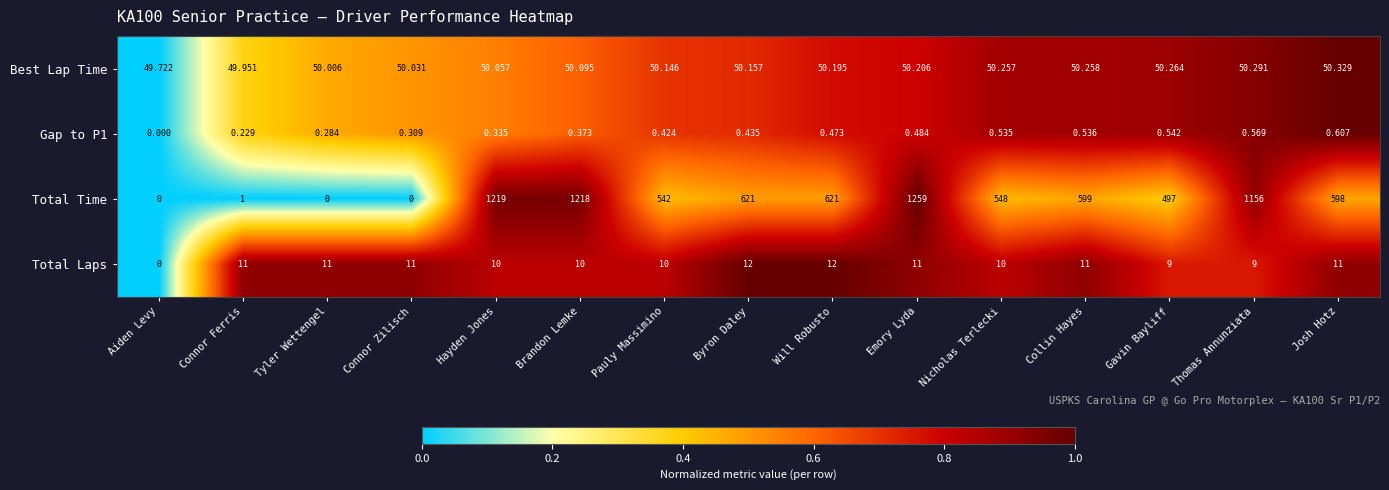

Where is Gap to P1 nearest to the value 0?

Aiden Levy